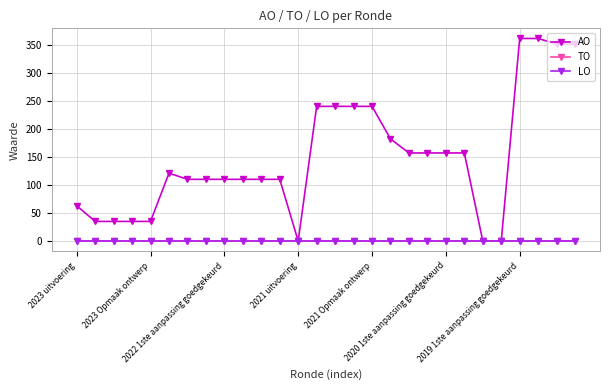

Which series has the largest total across all categories?

AO